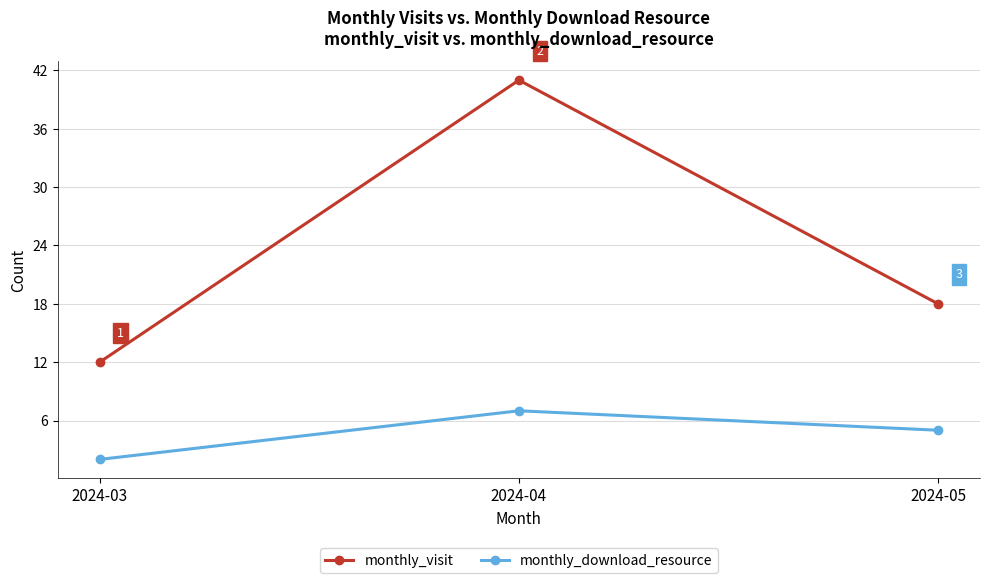

List the labels in order of monthly_download_resource value, smallest first.

2024-03, 2024-05, 2024-04